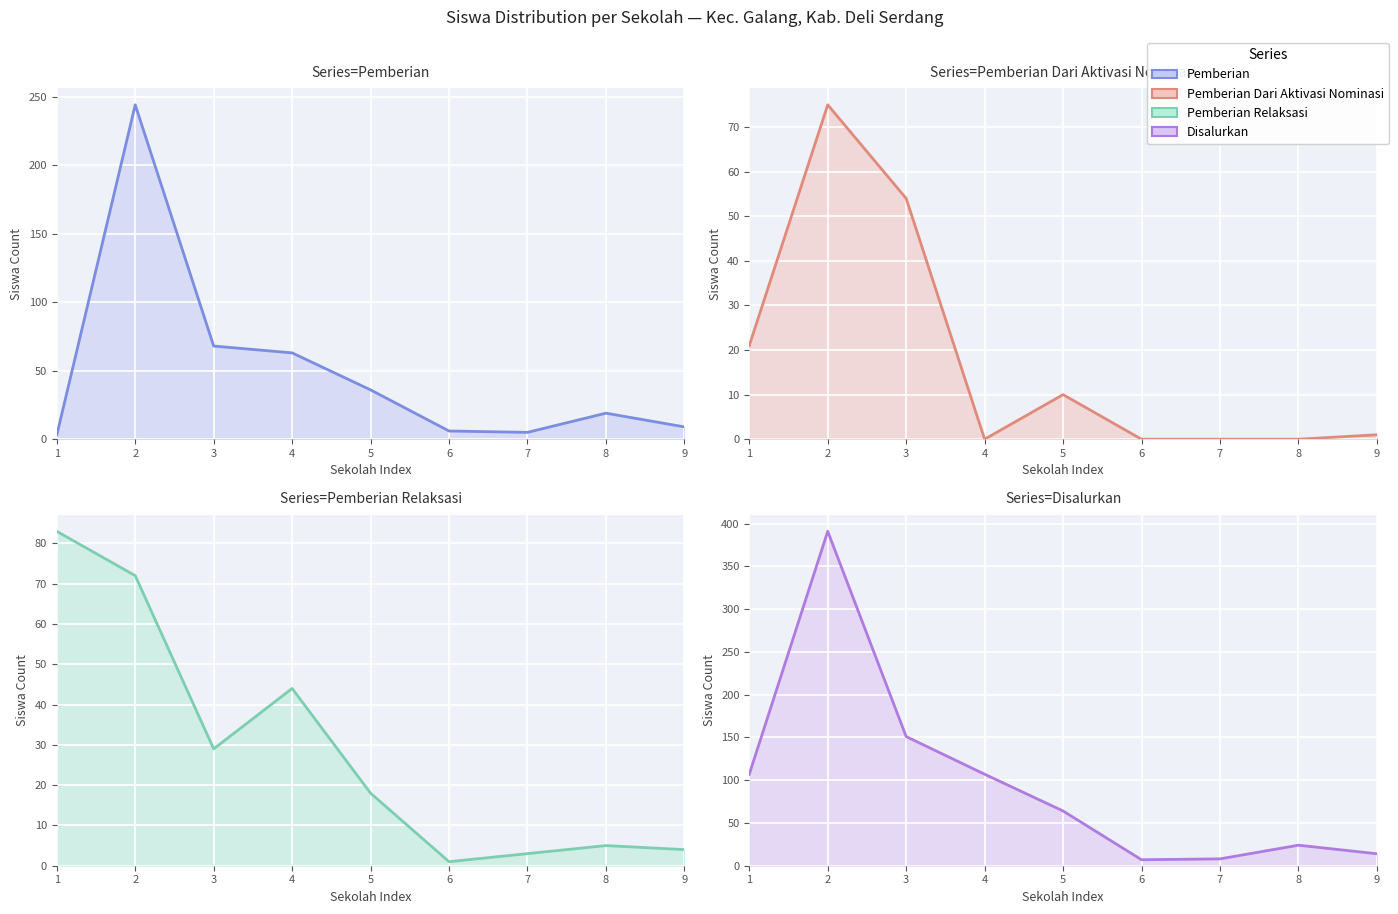

True or false: Pemberian Relaksasi has more than 1 interior local peaks.

True